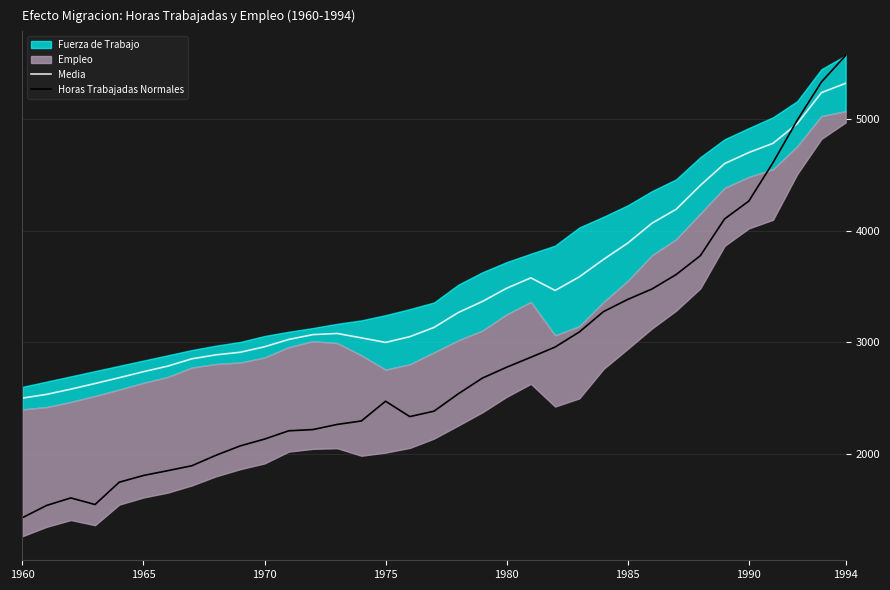

What is the minimum value for Horas Trabajadas Normales?

1425.8